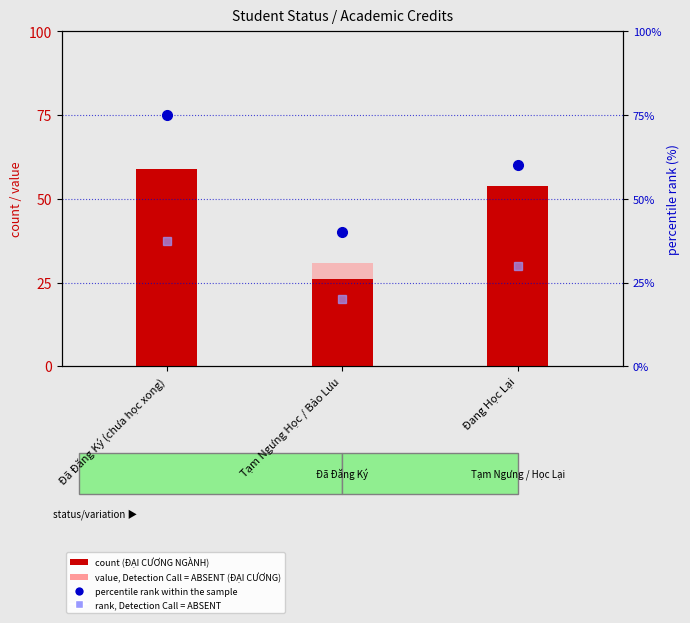

The percentile rank within the sample series shows 60.0 at Đang Học Lại. True or false?

True